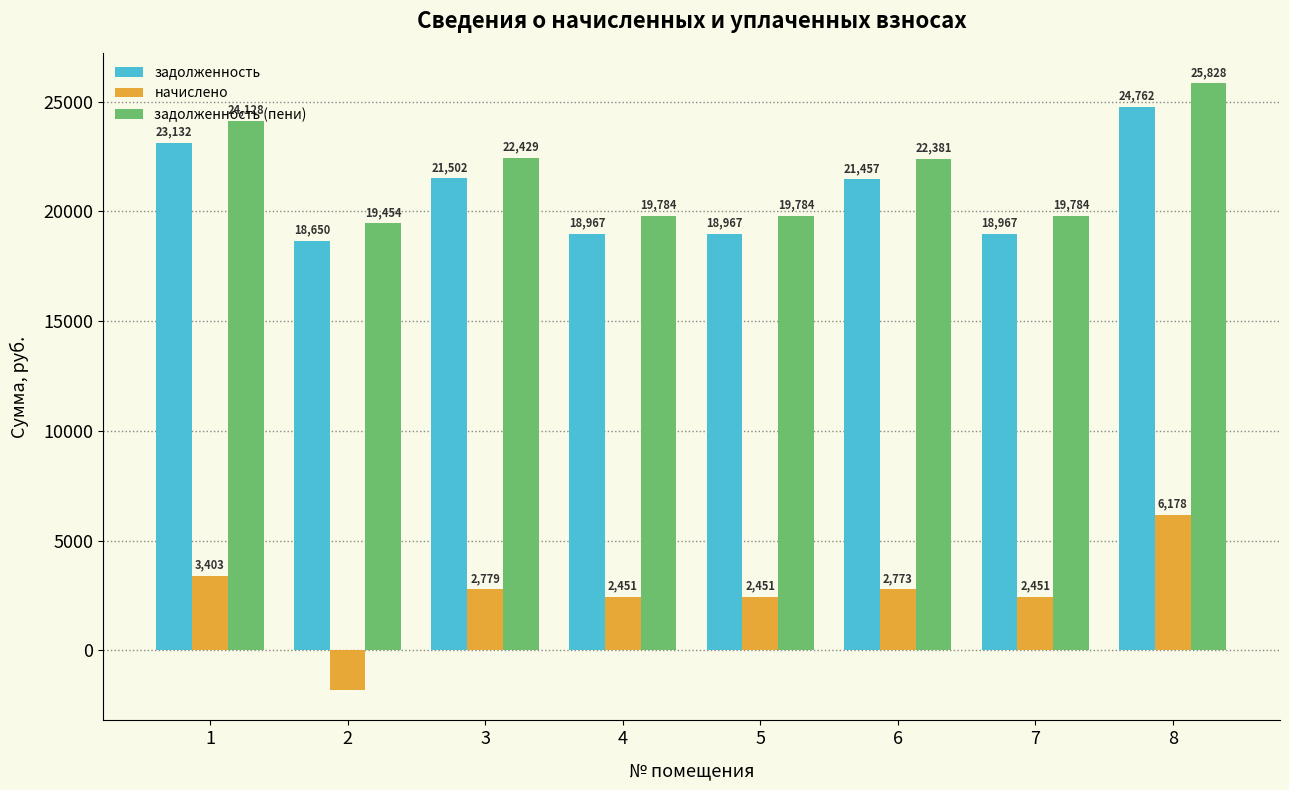

Where does the задолженность (пени) series first go above 22381?

1